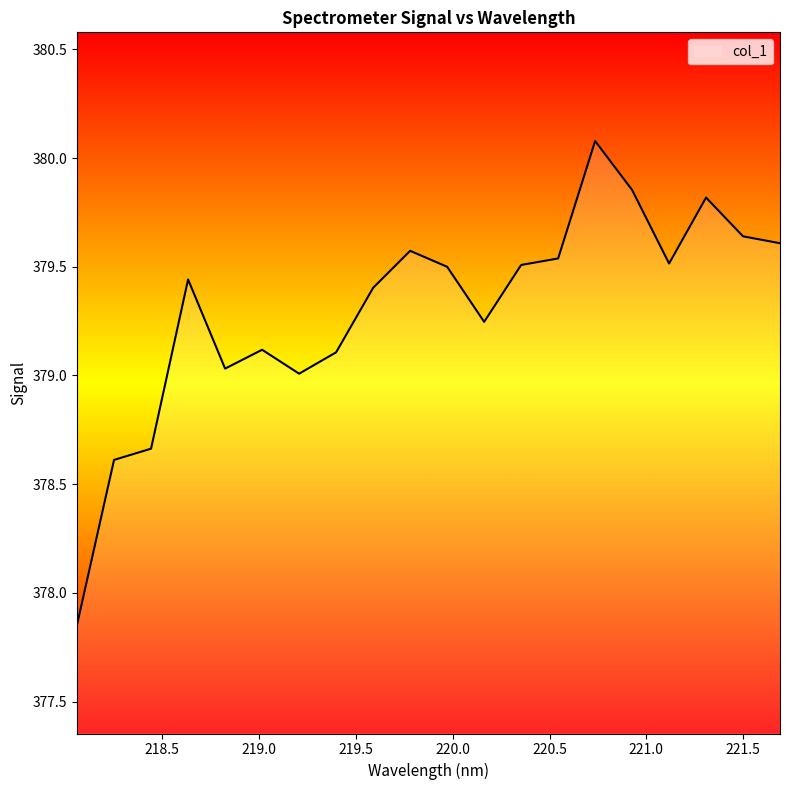

What is the maximum value shown in the chart?

380.1